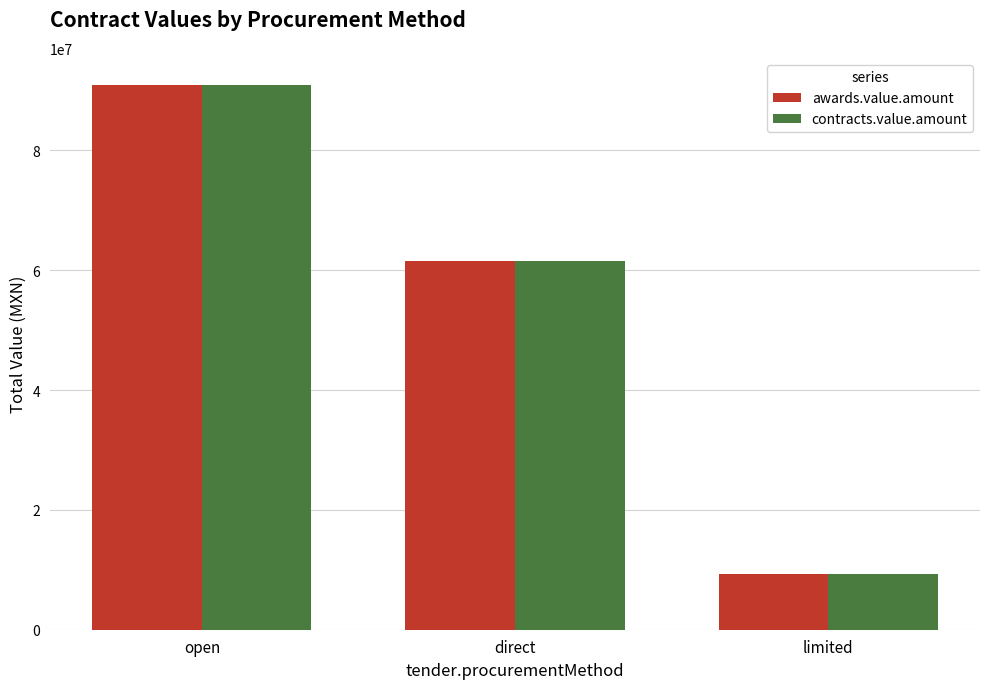

What are all the series names shown in the legend?

awards.value.amount, contracts.value.amount